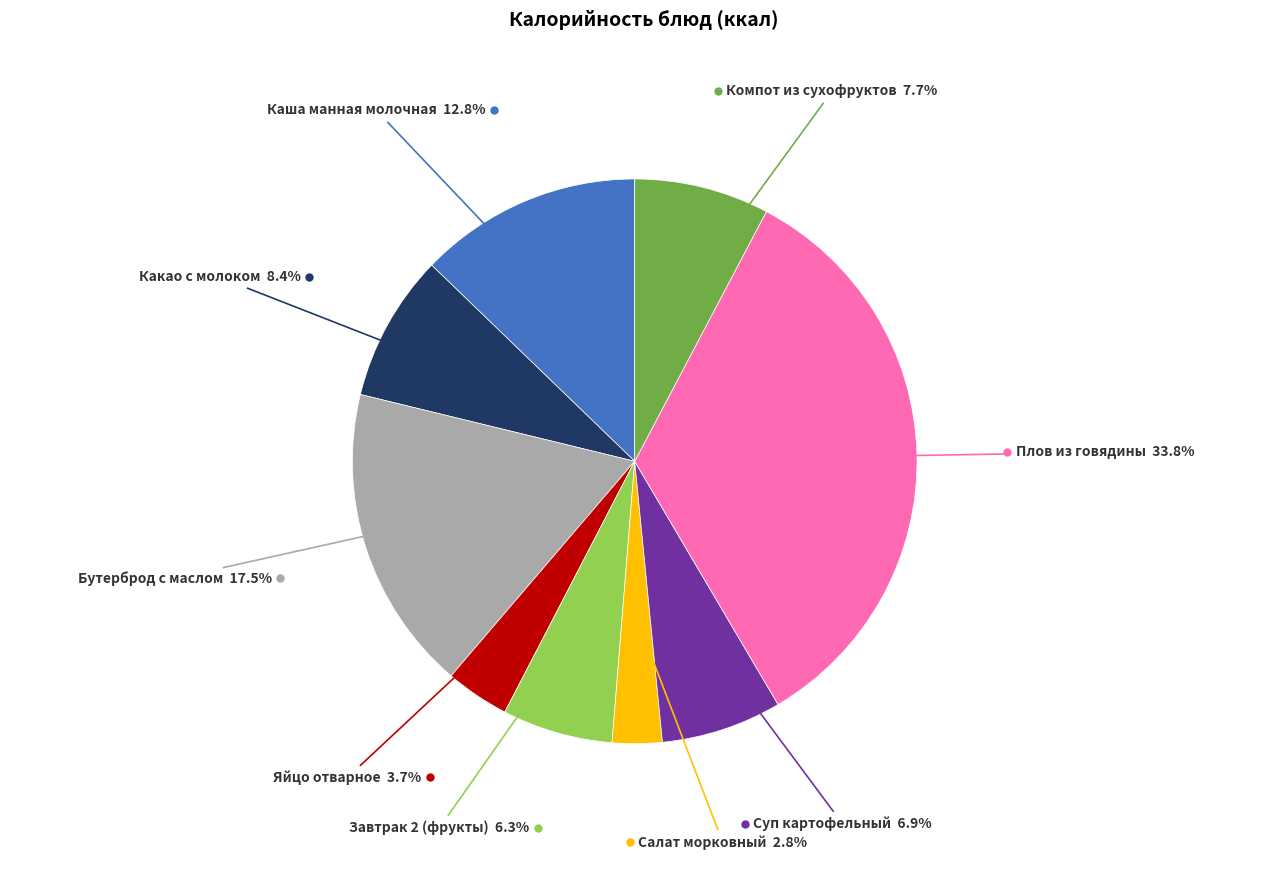

Which slice is the largest?

Плов из говядины